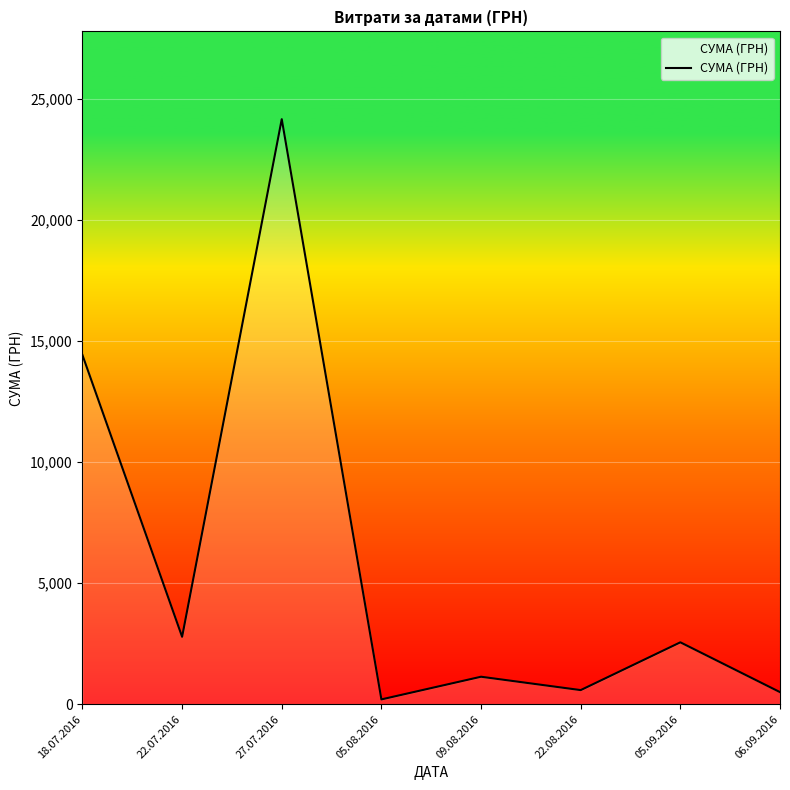

What is the average value?

5795.7